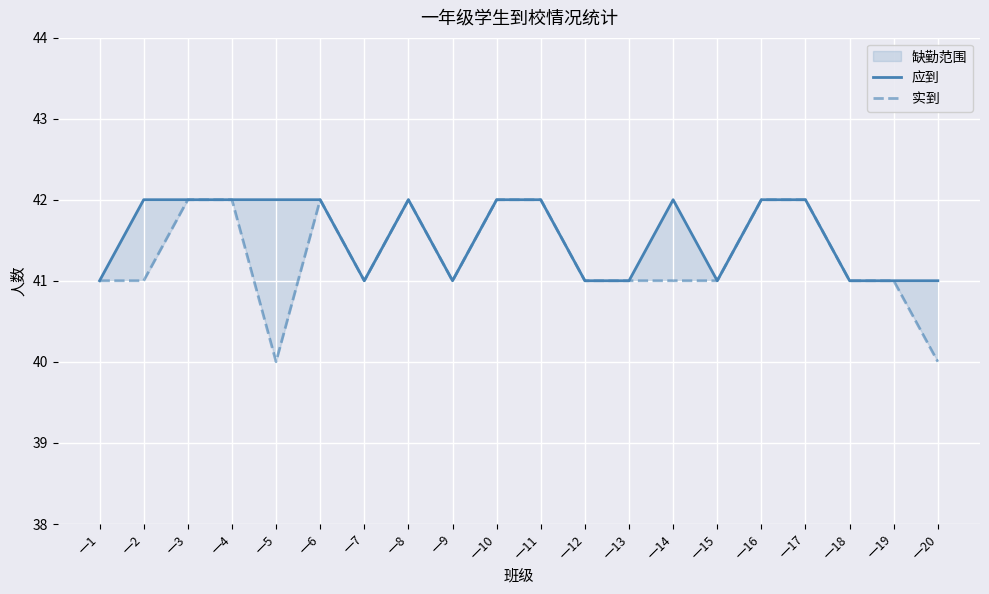

What is the total value across all series at 一1?

82